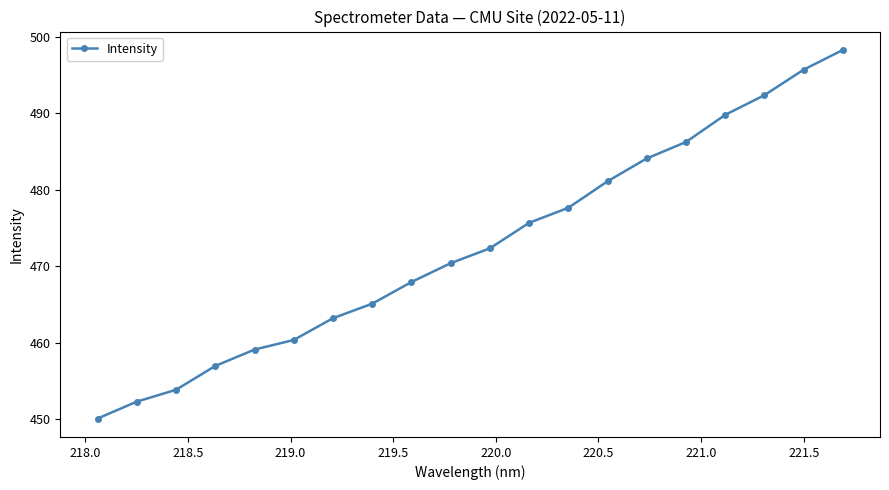

What is the maximum value shown in the chart?

498.3